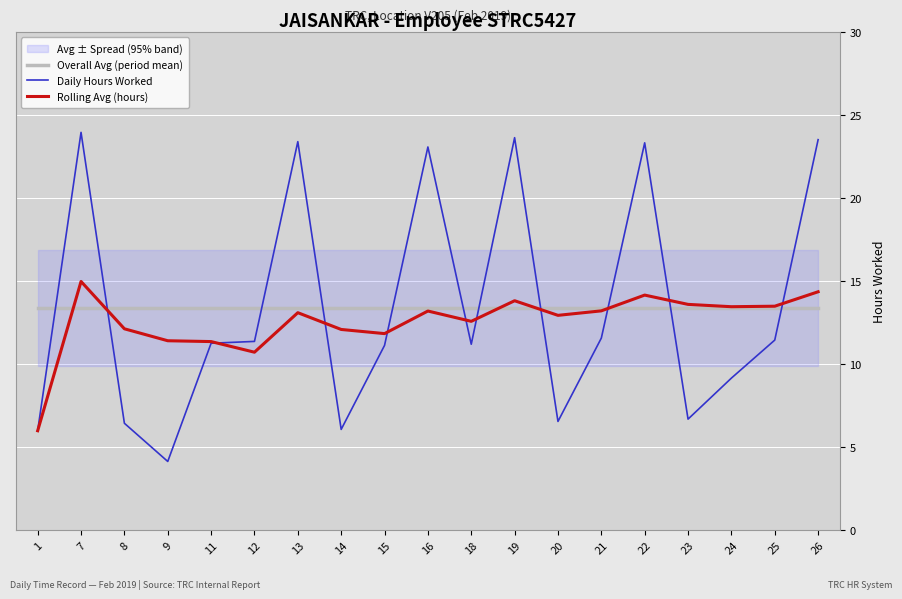

The value of Rolling Avg (hours) at 16 is 13.2. True or false?

True